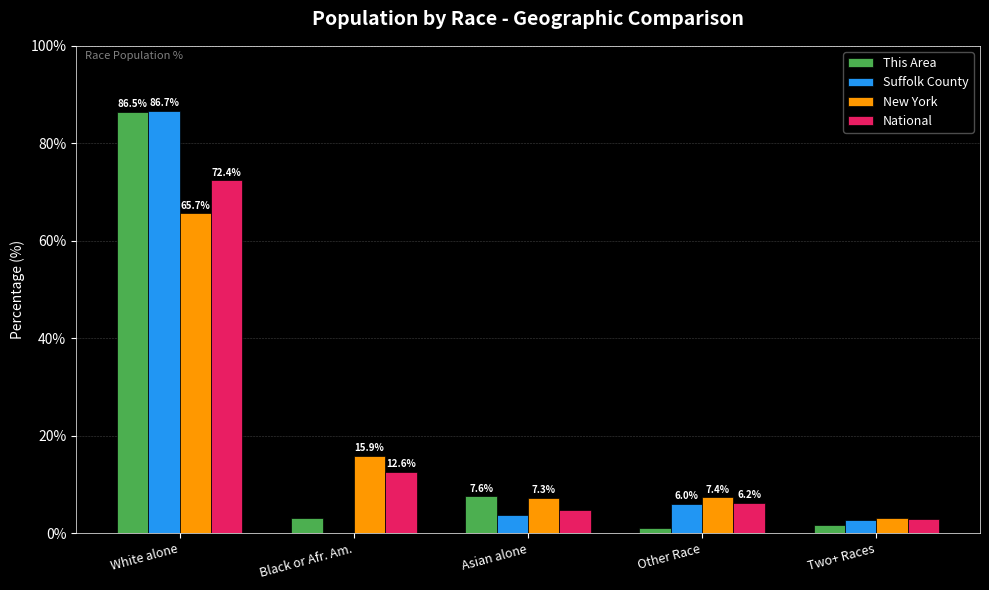

At which label is This Area closest to 43?

Asian alone